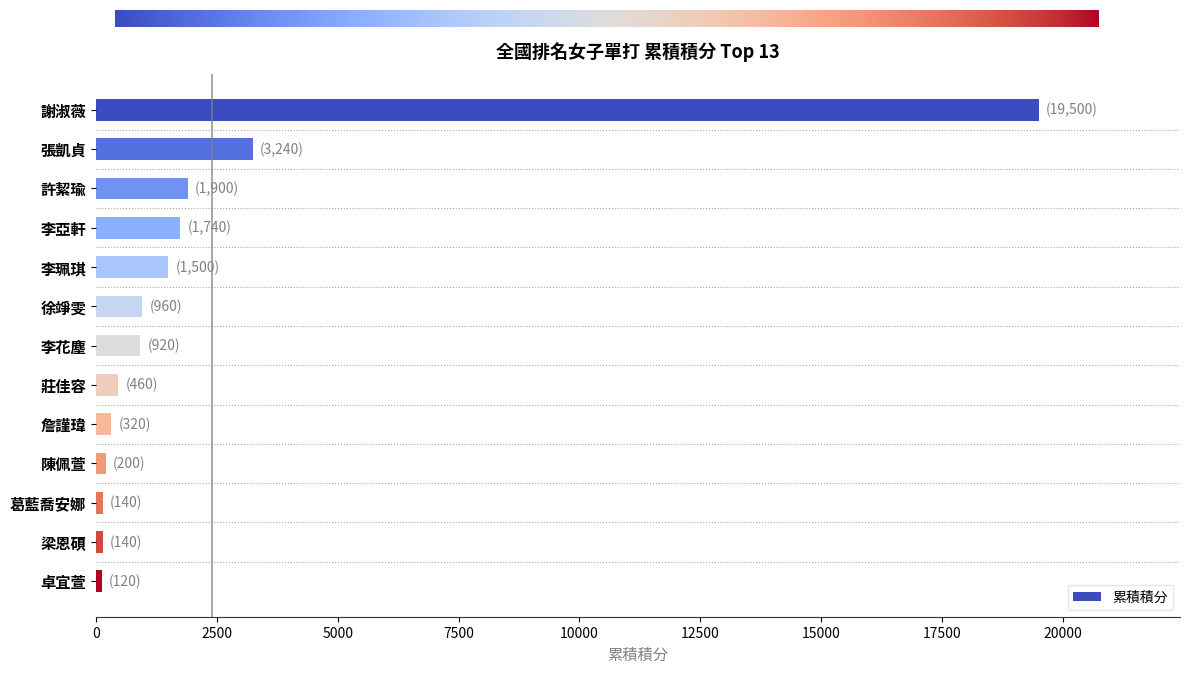

What is the label of the 10th bar from the bottom?

李亞軒